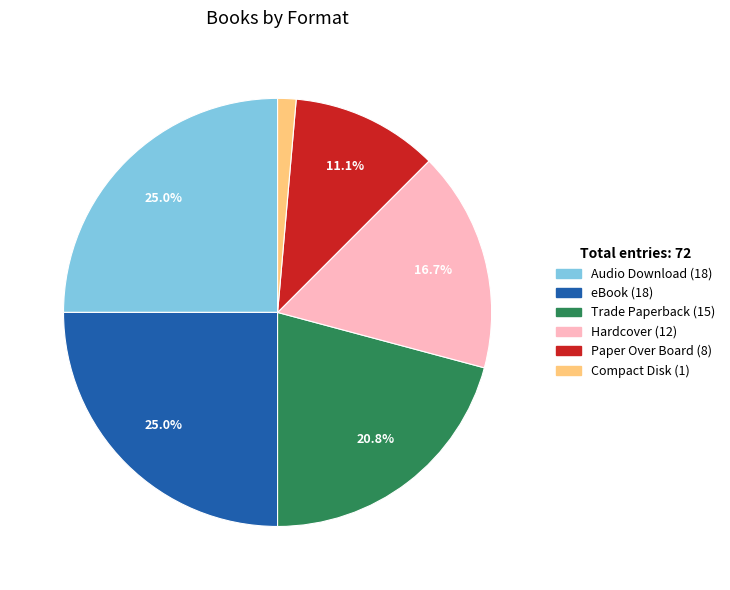

To the nearest percent, what percentage of the pie is Trade Paperback?

21%